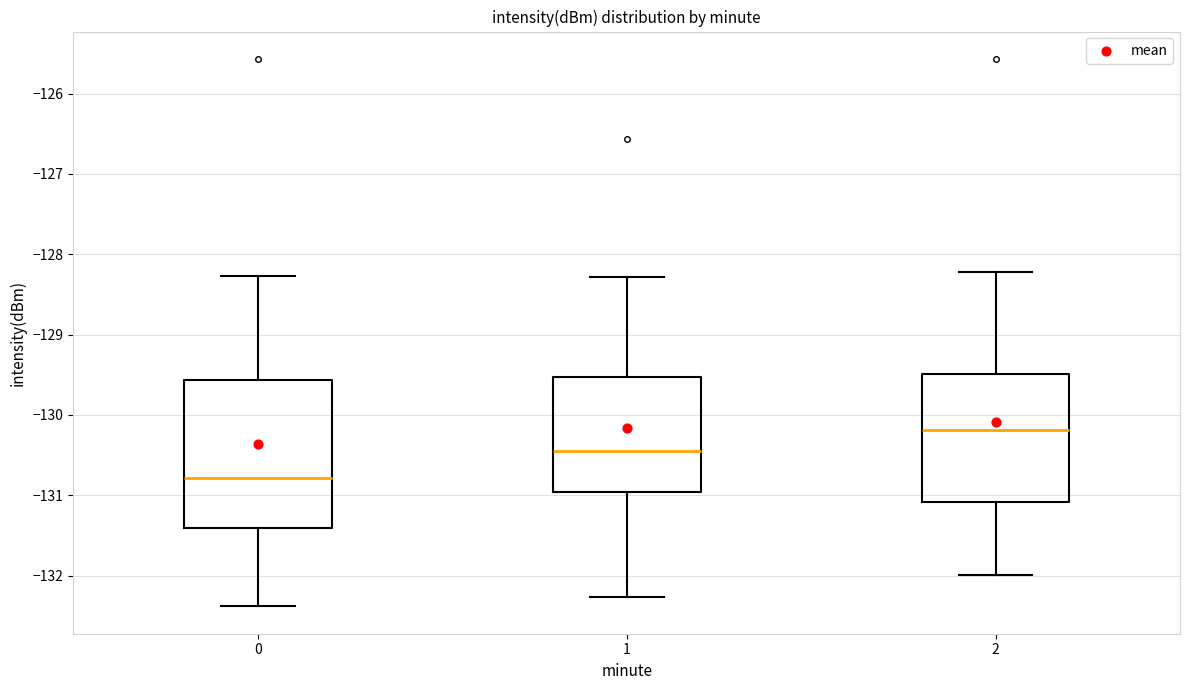

Comparing the boxes themselves (not the whiskers), which one is the tallest?

0